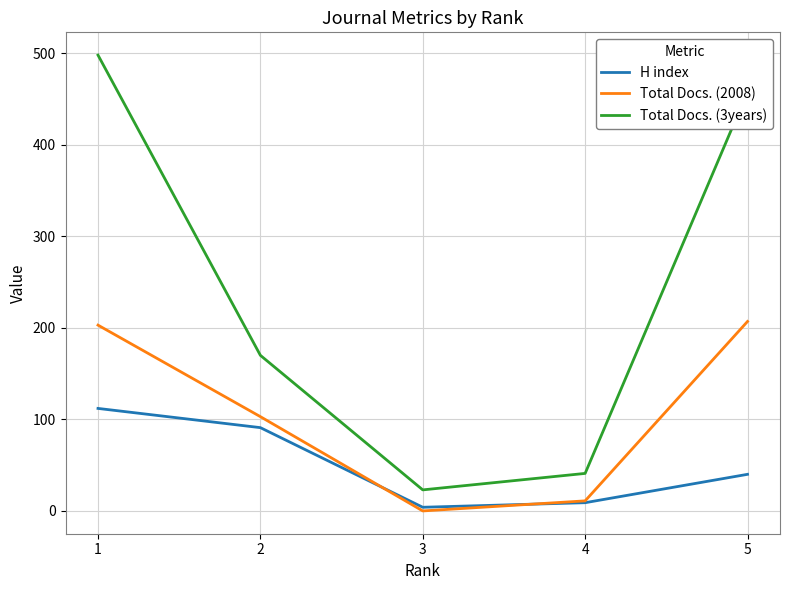

What is the sum of all H index values?

256